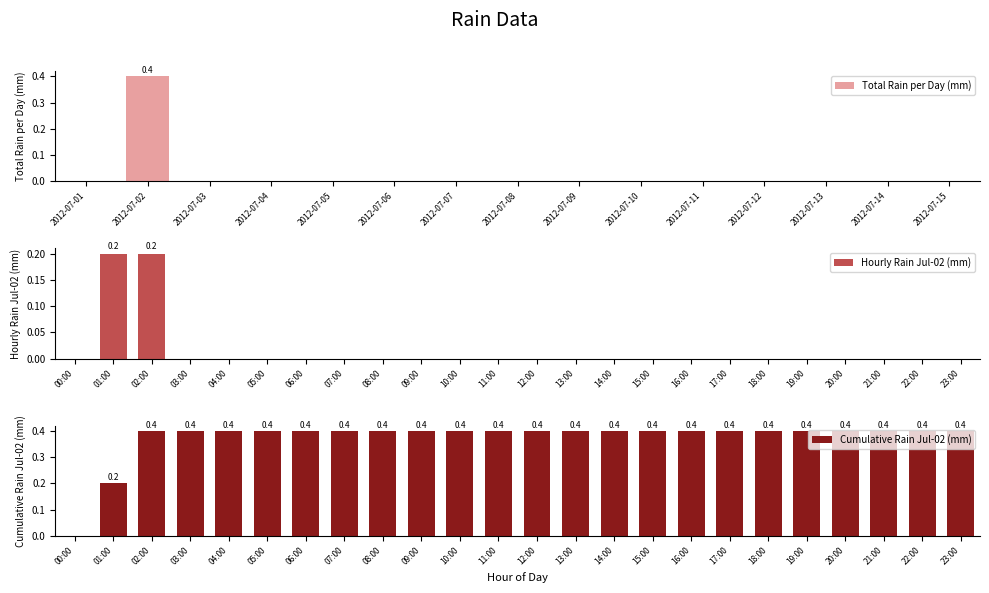

Is it true that 2012-07-03 equals 0.0 at 12:00?

True